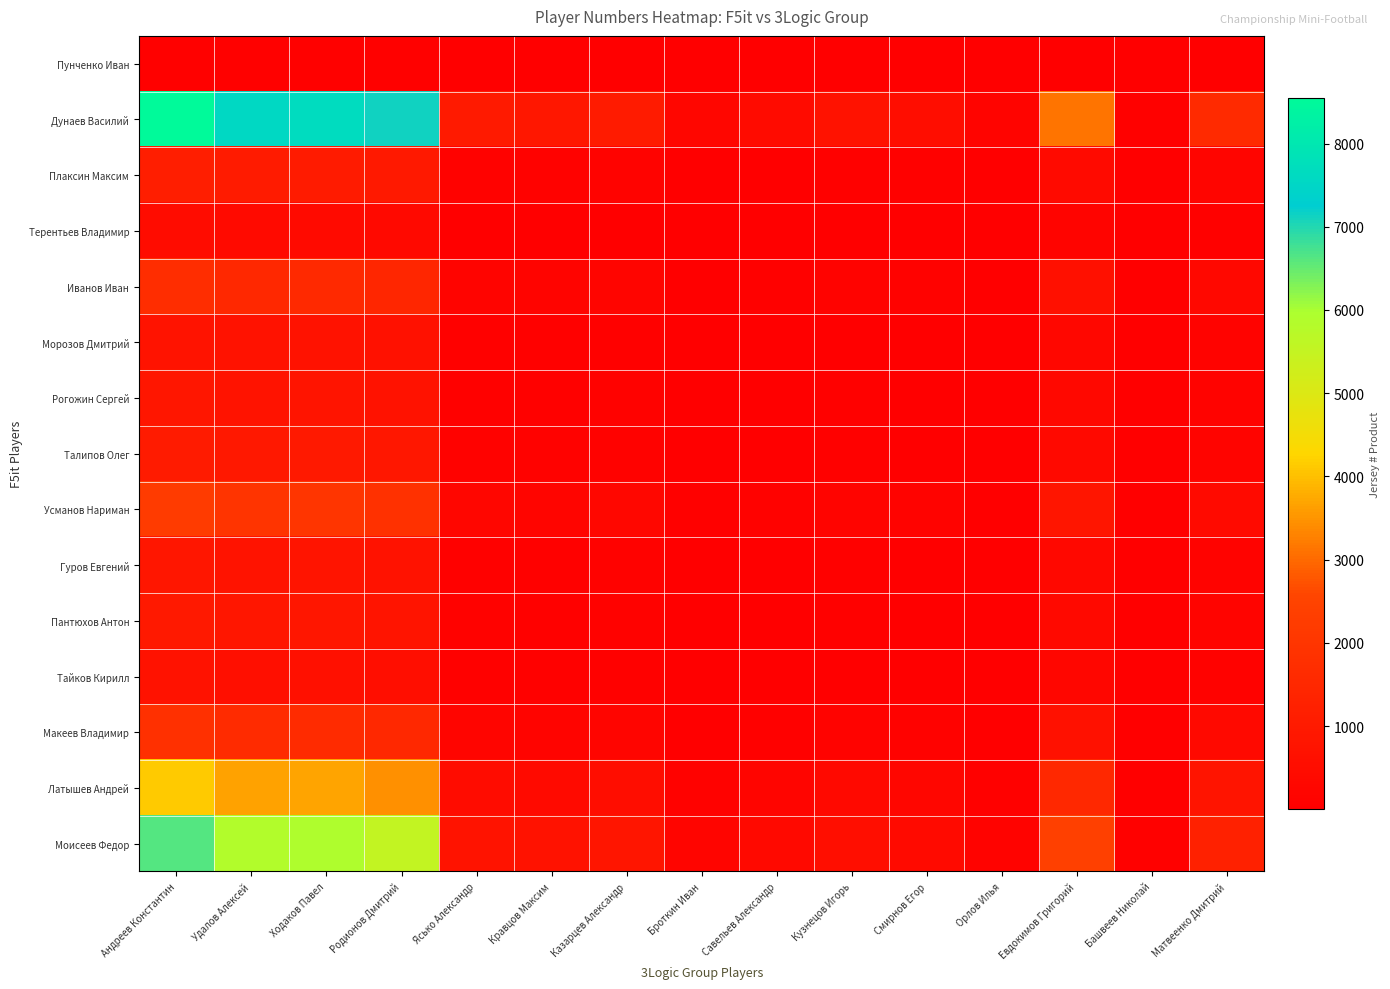

Reading left to right, what are all the values shown in this chart?

Пунченко Иван: Андреев Константин=96	Удалов Алексей=85	Ходаков Павел=86	Родионов Дмитрий=80	Ясько Александр=11	Кравцов Максим=10	Казарцев Александр=12	Броткин Иван=3	Савельев Александр=5	Кузнецов Игорь=8	Смирнов Егор=6	Орлов Илья=2	Евдокимов Григорий=35	Башвеев Николай=1	Матвеенко Дмитрий=18
Дунаев Василий: Андреев Константин=8544	Удалов Алексей=7565	Ходаков Павел=7654	Родионов Дмитрий=7120	Ясько Александр=979	Кравцов Максим=890	Казарцев Александр=1068	Броткин Иван=267	Савельев Александр=445	Кузнецов Игорь=712	Смирнов Егор=534	Орлов Илья=178	Евдокимов Григорий=3115	Башвеев Николай=89	Матвеенко Дмитрий=1602
Плаксин Максим: Андреев Константин=1152	Удалов Алексей=1020	Ходаков Павел=1032	Родионов Дмитрий=960	Ясько Александр=132	Кравцов Максим=120	Казарцев Александр=144	Броткин Иван=36	Савельев Александр=60	Кузнецов Игорь=96	Смирнов Егор=72	Орлов Илья=24	Евдокимов Григорий=420	Башвеев Николай=12	Матвеенко Дмитрий=216
Терентьев Владимир: Андреев Константин=480	Удалов Алексей=425	Ходаков Павел=430	Родионов Дмитрий=400	Ясько Александр=55	Кравцов Максим=50	Казарцев Александр=60	Броткин Иван=15	Савельев Александр=25	Кузнецов Игорь=40	Смирнов Егор=30	Орлов Илья=10	Евдокимов Григорий=175	Башвеев Николай=5	Матвеенко Дмитрий=90
Иванов Иван: Андреев Константин=1728	Удалов Алексей=1530	Ходаков Павел=1548	Родионов Дмитрий=1440	Ясько Александр=198	Кравцов Максим=180	Казарцев Александр=216	Броткин Иван=54	Савельев Александр=90	Кузнецов Игорь=144	Смирнов Егор=108	Орлов Илья=36	Евдокимов Григорий=630	Башвеев Николай=18	Матвеенко Дмитрий=324
Морозов Дмитрий: Андреев Константин=768	Удалов Алексей=680	Ходаков Павел=688	Родионов Дмитрий=640	Ясько Александр=88	Кравцов Максим=80	Казарцев Александр=96	Броткин Иван=24	Савельев Александр=40	Кузнецов Игорь=64	Смирнов Егор=48	Орлов Илья=16	Евдокимов Григорий=280	Башвеев Николай=8	Матвеенко Дмитрий=144
Рогожин Сергей: Андреев Константин=864	Удалов Алексей=765	Ходаков Павел=774	Родионов Дмитрий=720	Ясько Александр=99	Кравцов Максим=90	Казарцев Александр=108	Броткин Иван=27	Савельев Александр=45	Кузнецов Игорь=72	Смирнов Егор=54	Орлов Илья=18	Евдокимов Григорий=315	Башвеев Николай=9	Матвеенко Дмитрий=162
Талипов Олег: Андреев Константин=1056	Удалов Алексей=935	Ходаков Павел=946	Родионов Дмитрий=880	Ясько Александр=121	Кравцов Максим=110	Казарцев Александр=132	Броткин Иван=33	Савельев Александр=55	Кузнецов Игорь=88	Смирнов Егор=66	Орлов Илья=22	Евдокимов Григорий=385	Башвеев Николай=11	Матвеенко Дмитрий=198
Усманов Нариман: Андреев Константин=2208	Удалов Алексей=1955	Ходаков Павел=1978	Родионов Дмитрий=1840	Ясько Александр=253	Кравцов Максим=230	Казарцев Александр=276	Броткин Иван=69	Савельев Александр=115	Кузнецов Игорь=184	Смирнов Егор=138	Орлов Илья=46	Евдокимов Григорий=805	Башвеев Николай=23	Матвеенко Дмитрий=414
Гуров Евгений: Андреев Константин=864	Удалов Алексей=765	Ходаков Павел=774	Родионов Дмитрий=720	Ясько Александр=99	Кравцов Максим=90	Казарцев Александр=108	Броткин Иван=27	Савельев Александр=45	Кузнецов Игорь=72	Смирнов Егор=54	Орлов Илья=18	Евдокимов Григорий=315	Башвеев Николай=9	Матвеенко Дмитрий=162
Пантюхов Антон: Андреев Константин=960	Удалов Алексей=850	Ходаков Павел=860	Родионов Дмитрий=800	Ясько Александр=110	Кравцов Максим=100	Казарцев Александр=120	Броткин Иван=30	Савельев Александр=50	Кузнецов Игорь=80	Смирнов Егор=60	Орлов Илья=20	Евдокимов Григорий=350	Башвеев Николай=10	Матвеенко Дмитрий=180
Тайков Кирилл: Андреев Константин=672	Удалов Алексей=595	Ходаков Павел=602	Родионов Дмитрий=560	Ясько Александр=77	Кравцов Максим=70	Казарцев Александр=84	Броткин Иван=21	Савельев Александр=35	Кузнецов Игорь=56	Смирнов Егор=42	Орлов Илья=14	Евдокимов Григорий=245	Башвеев Николай=7	Матвеенко Дмитрий=126
Макеев Владимир: Андреев Константин=1824	Удалов Алексей=1615	Ходаков Павел=1634	Родионов Дмитрий=1520	Ясько Александр=209	Кравцов Максим=190	Казарцев Александр=228	Броткин Иван=57	Савельев Александр=95	Кузнецов Игорь=152	Смирнов Егор=114	Орлов Илья=38	Евдокимов Григорий=665	Башвеев Николай=19	Матвеенко Дмитрий=342
Латышев Андрей: Андреев Константин=4128	Удалов Алексей=3655	Ходаков Павел=3698	Родионов Дмитрий=3440	Ясько Александр=473	Кравцов Максим=430	Казарцев Александр=516	Броткин Иван=129	Савельев Александр=215	Кузнецов Игорь=344	Смирнов Егор=258	Орлов Илья=86	Евдокимов Григорий=1505	Башвеев Николай=43	Матвеенко Дмитрий=774
Моисеев Федор: Андреев Константин=6624	Удалов Алексей=5865	Ходаков Павел=5934	Родионов Дмитрий=5520	Ясько Александр=759	Кравцов Максим=690	Казарцев Александр=828	Броткин Иван=207	Савельев Александр=345	Кузнецов Игорь=552	Смирнов Егор=414	Орлов Илья=138	Евдокимов Григорий=2415	Башвеев Николай=69	Матвеенко Дмитрий=1242